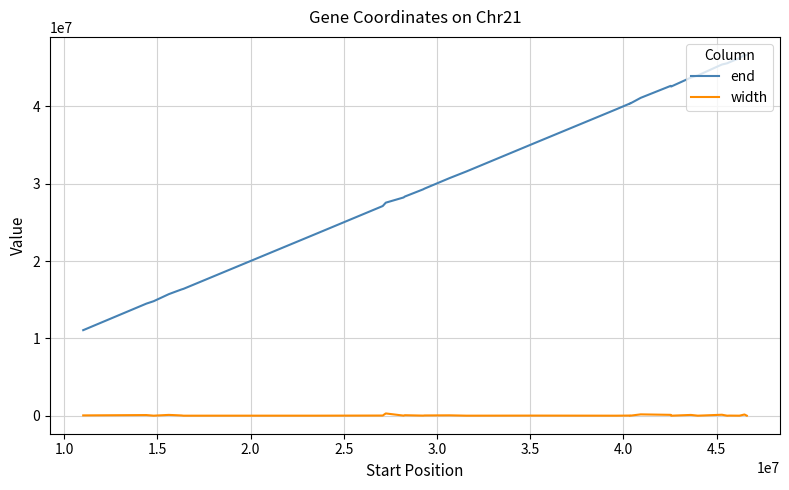

True or false: end and width cross at least once.

False